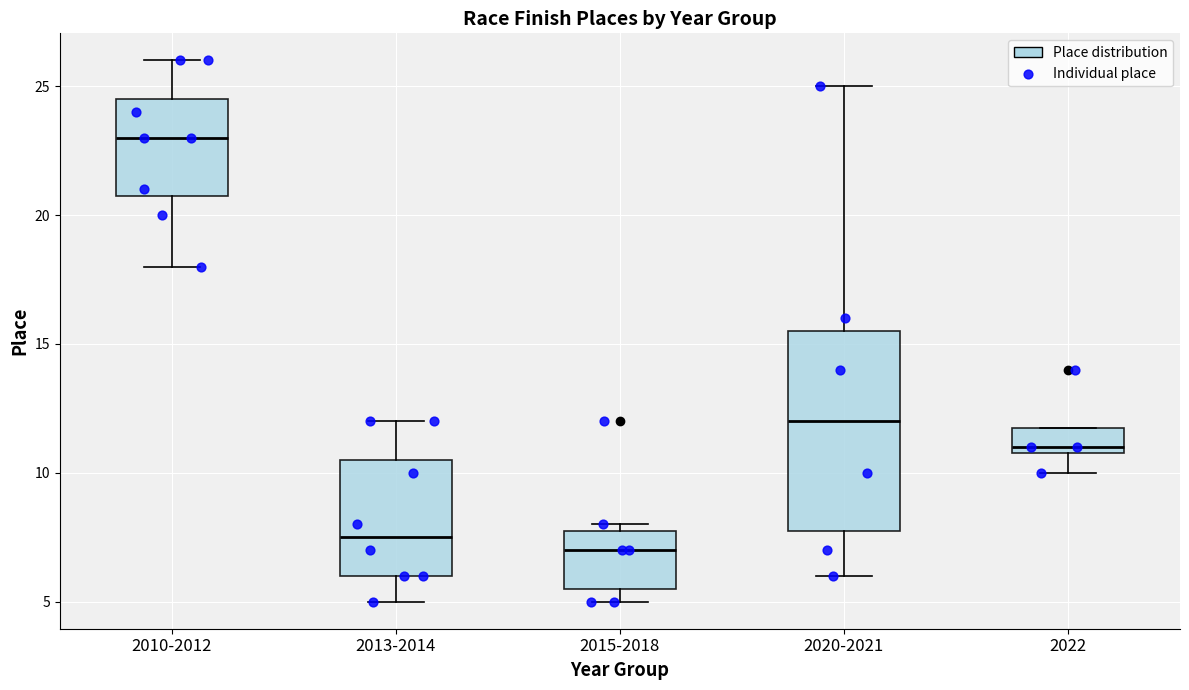

Reading left to right, transcribe this box plot: for each box, give where its median line is, the range the box spans, and where its two whiskers end, as read against the y-axis. The values are not printed on the chart, so give them approximately, as read against the axis.

2010-2012: median 23.0, box 21.0 to 24.5, whiskers 18.0 to 26.0
2013-2014: median 7.5, box 6.0 to 10.5, whiskers 5.0 to 12.0
2015-2018: median 7.0, box 5.5 to 8.0, whiskers 5.0 to 8.0 (just above the box's upper edge)
2020-2021: median 12.0, box 8.0 to 15.5, whiskers 6.0 to 25.0
2022: median 11.0 (just above the box's lower edge), box 11.0 to 12.0, whiskers 10.0 to 12.0